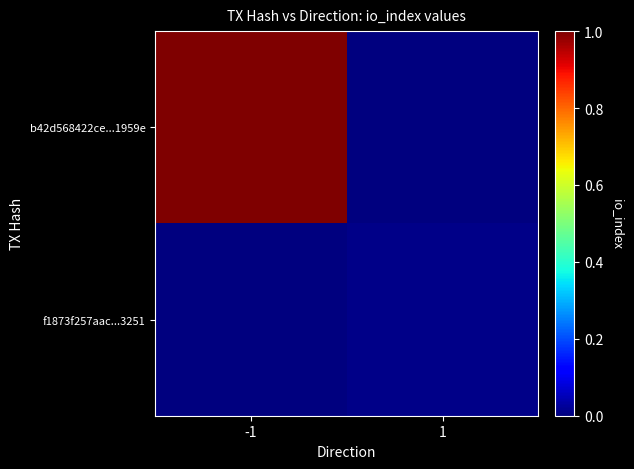

Reading left to right, what are all the values shown in this chart?

b42d568422ce...1959e: -1=1.0	1=0.0
f1873f257aac...3251: -1=0.0	1=0.0